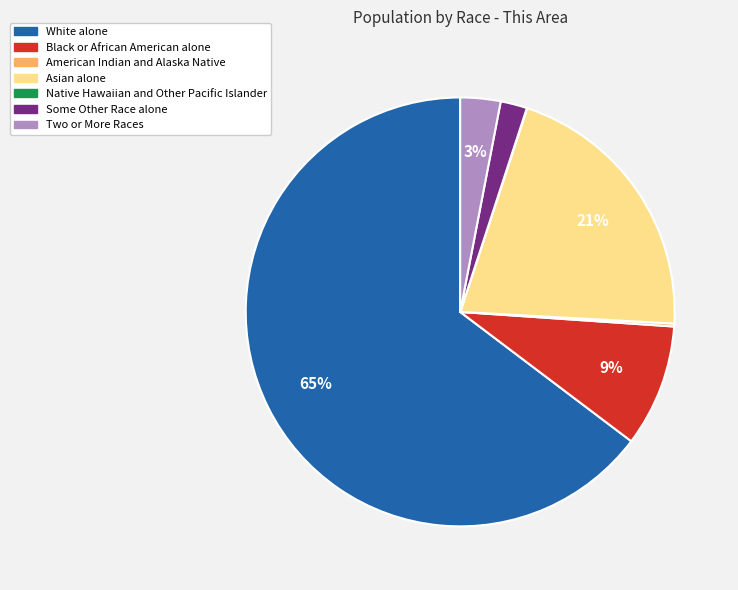

Is it true that Asian alone is 12% of the pie?

False